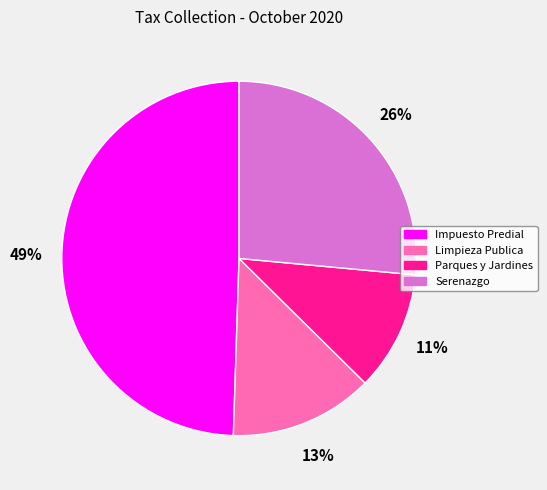

True or false: Impuesto Predial accounts for 64% of the total.

False